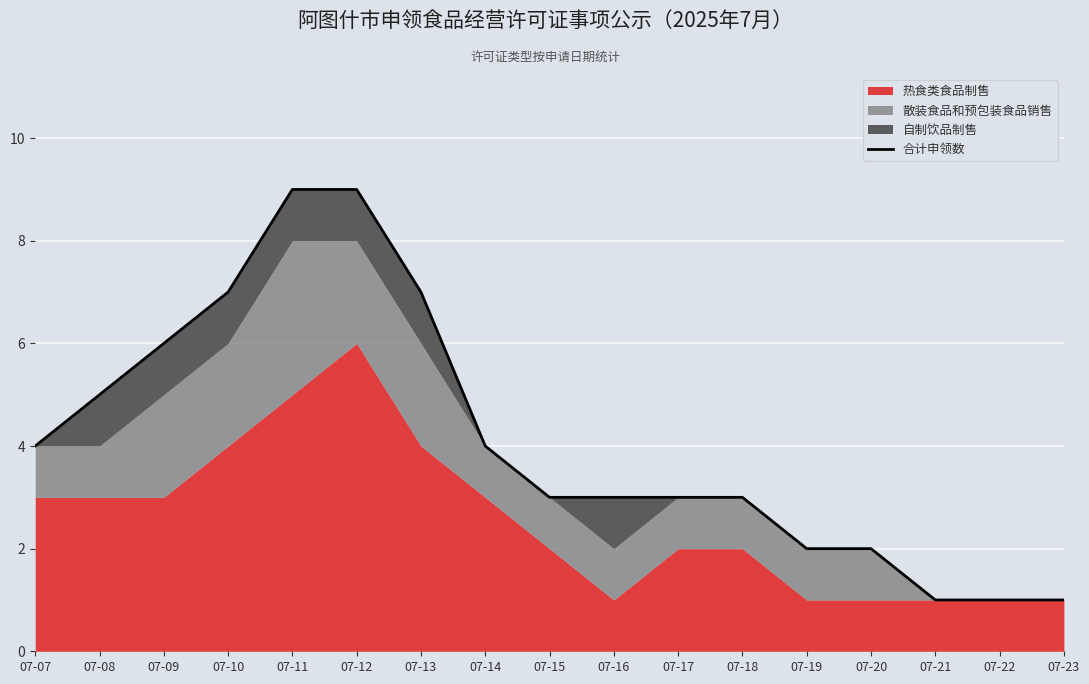

Reading right to left, list all the values displayed in this chart.

1	1	1	2	2	3	3	3	3	4	7	9	9	7	6	5	4